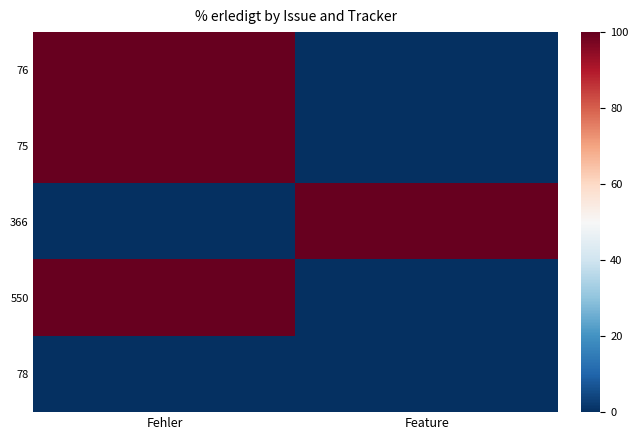

At Feature, list the series in order from largest to smallest.

366, 76, 75, 550, 78